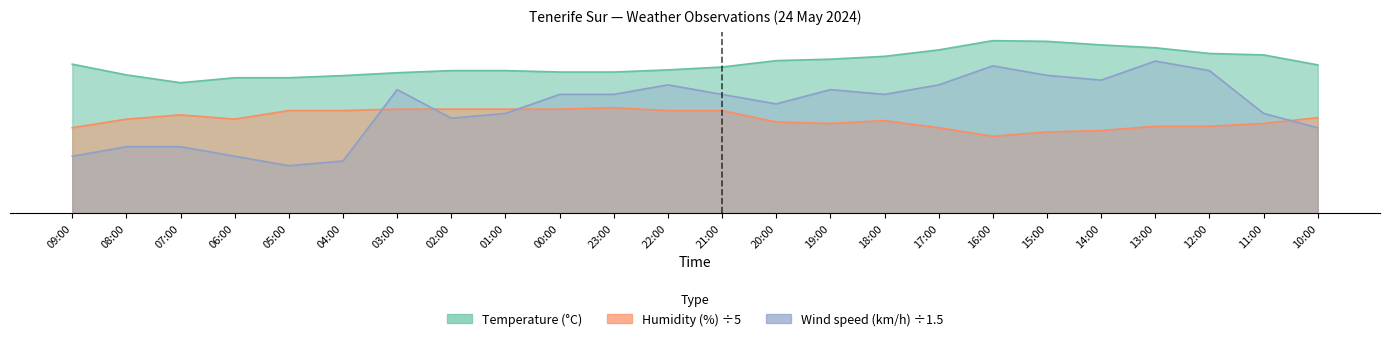

What is the label of the 1st point from the left?

09:00